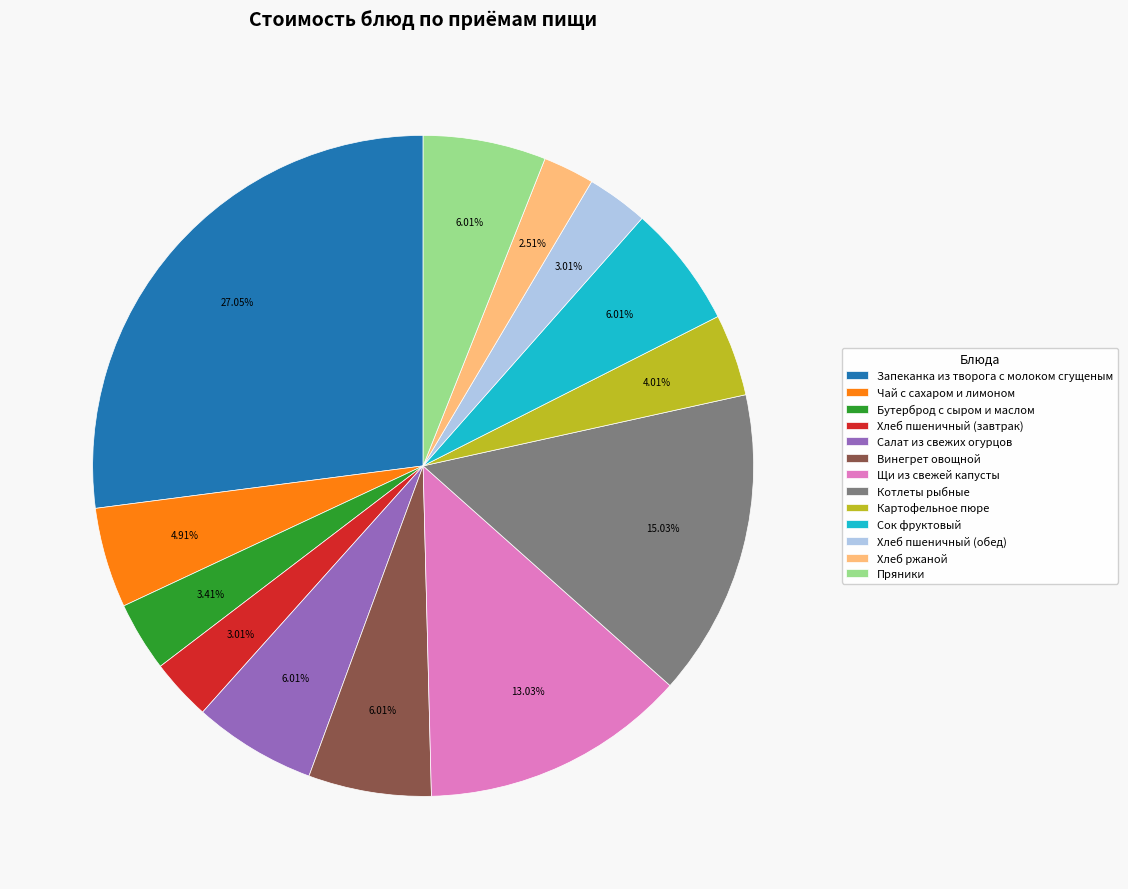

Count the number of slices in the pie.

13